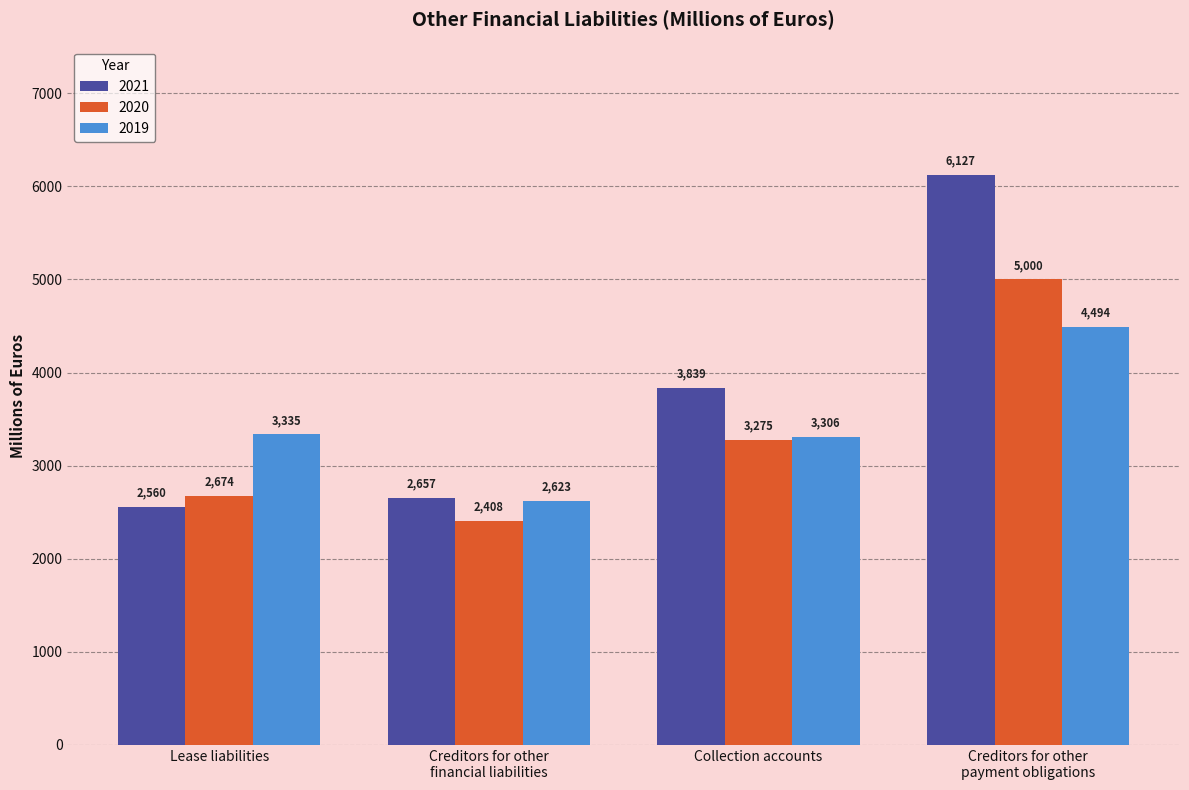

List the series in order of their overall mean, lowest first.

2020, 2019, 2021